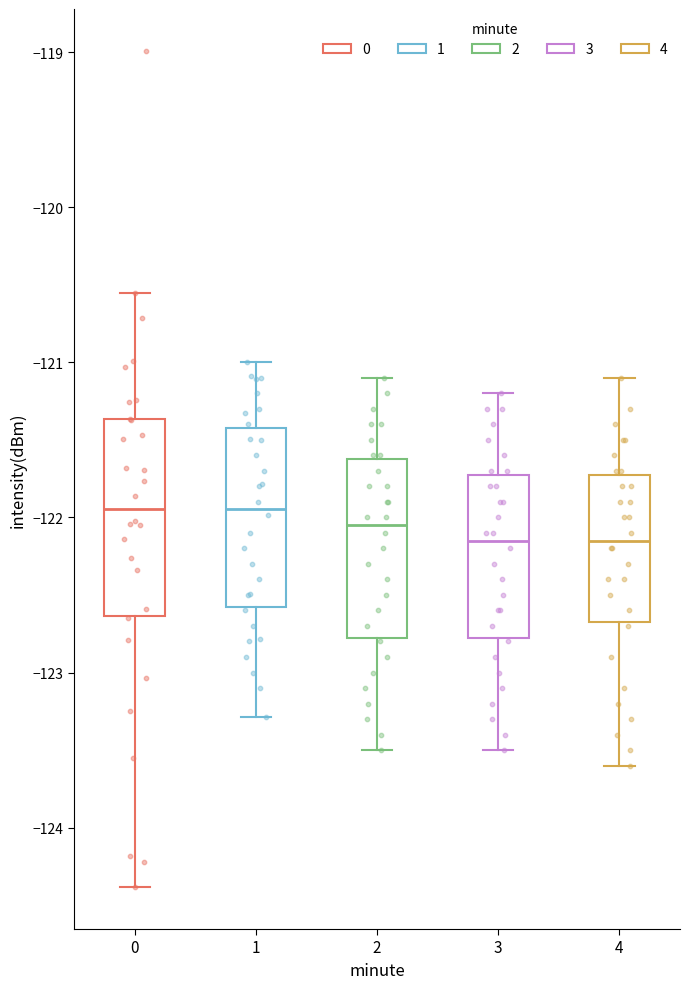

Where does the median line of the box at x = 2 sit on the y-axis? The values are not printed on the chart, so give them approximately, as read against the axis.

-122.0